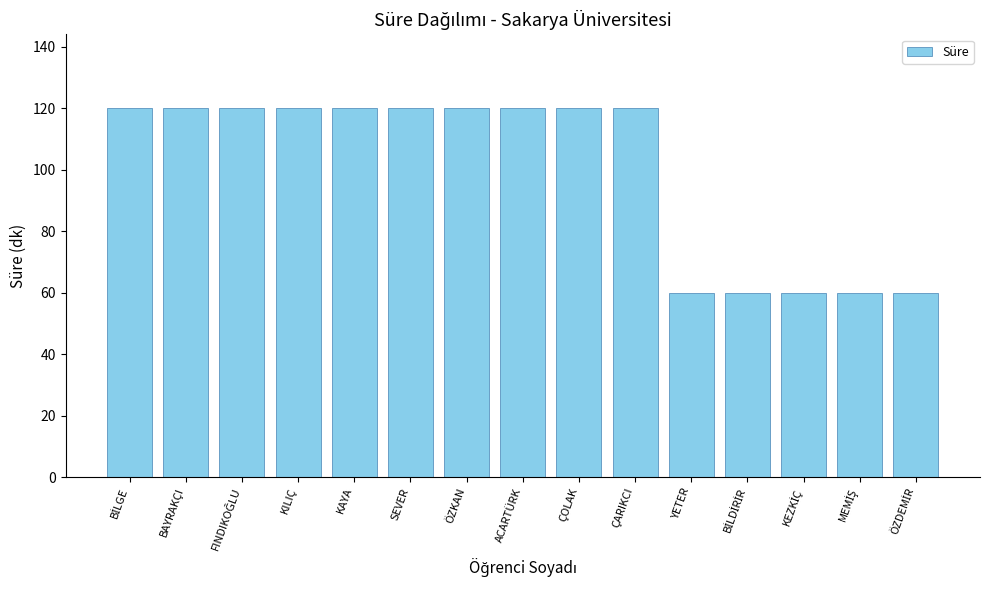

What position from the left is KILIÇ?

4